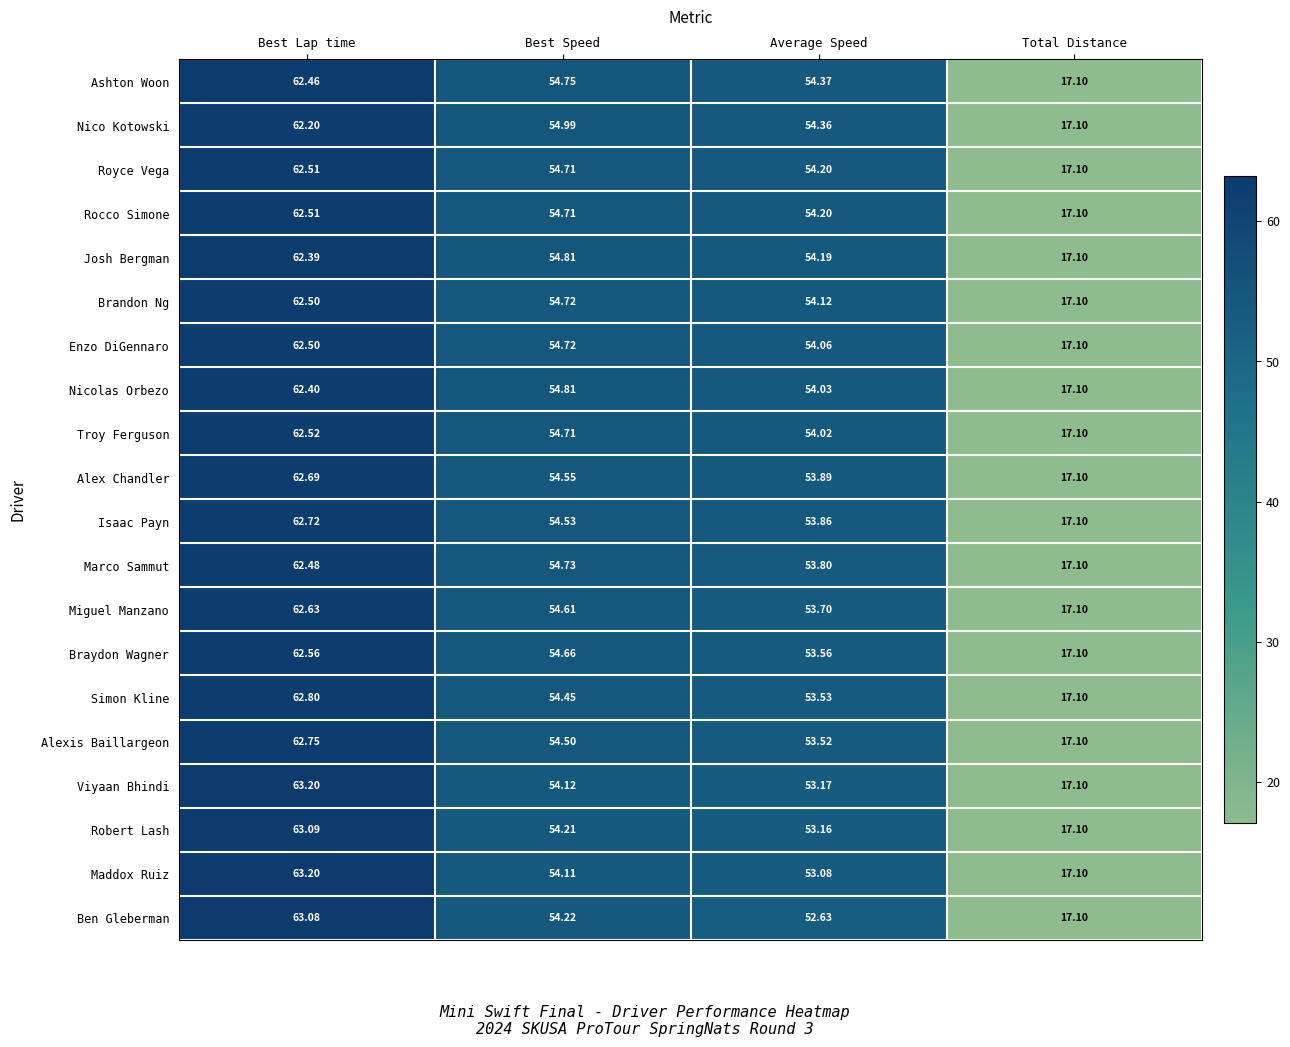

Which series changed the most between Best Lap time and Best Speed?

Maddox Ruiz